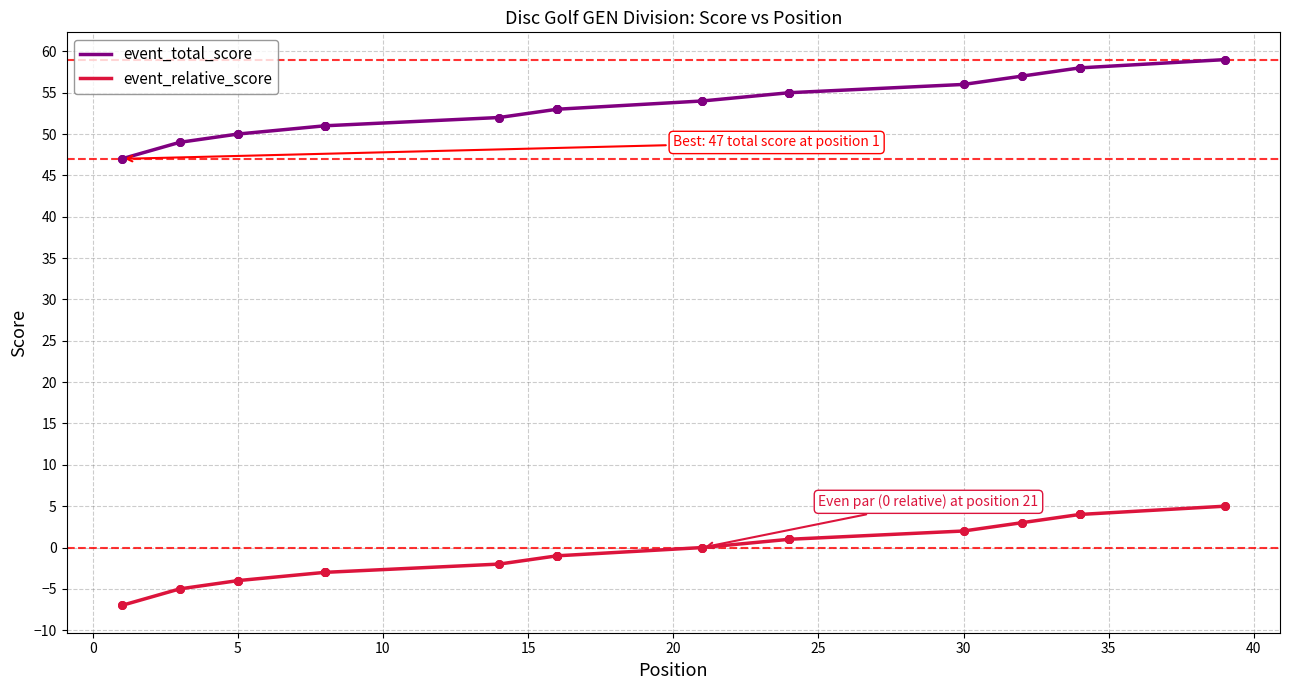

Which series has the widest spread of Y values?

event_total_score